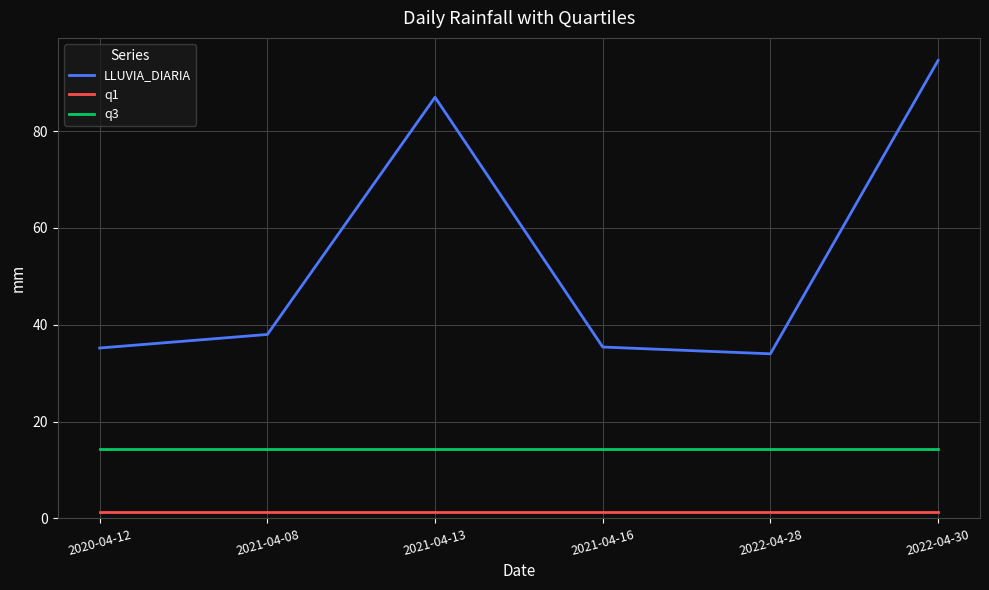

True or false: q1 and q3 intersect in this chart.

False